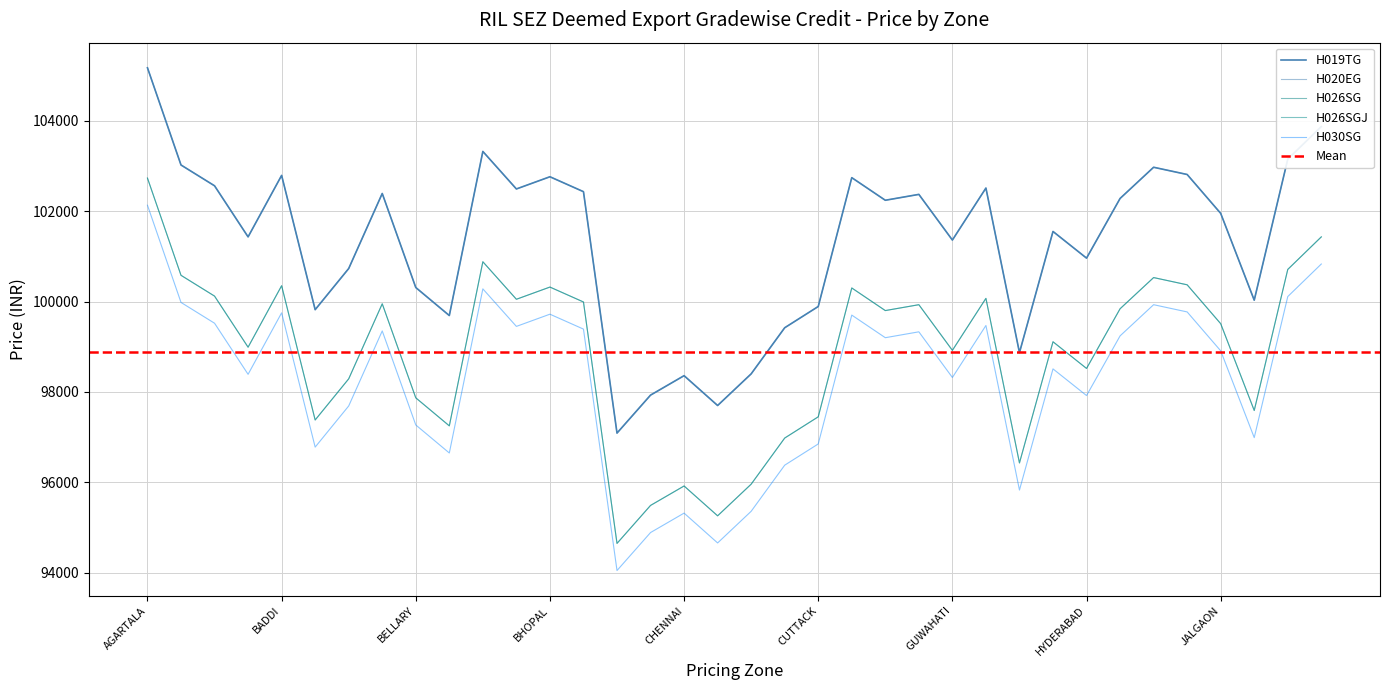

True or false: H019TG and H026SG cross at least once.

False